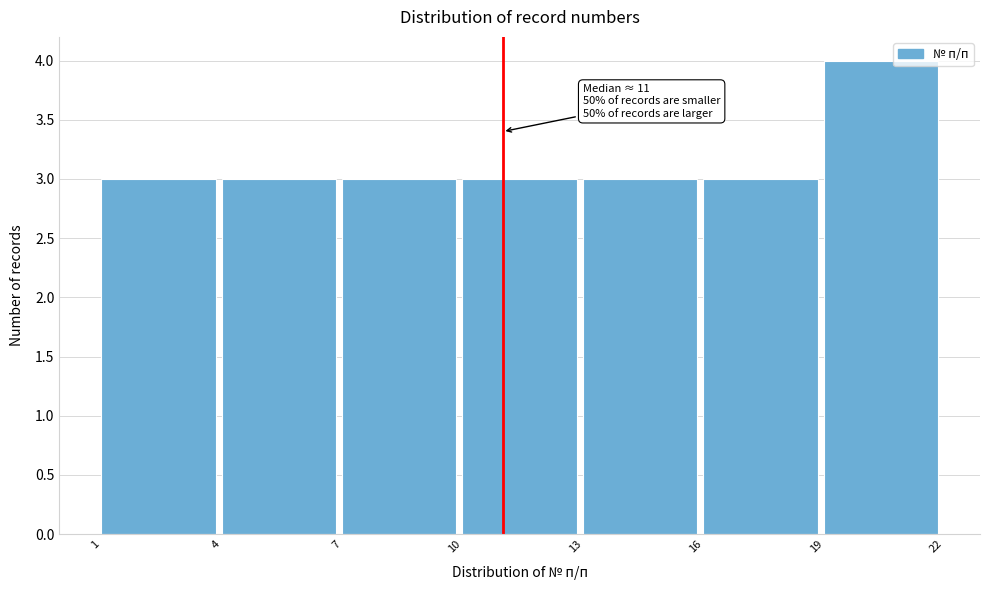

Which range on the x-axis has the tallest bar?

19 to 22